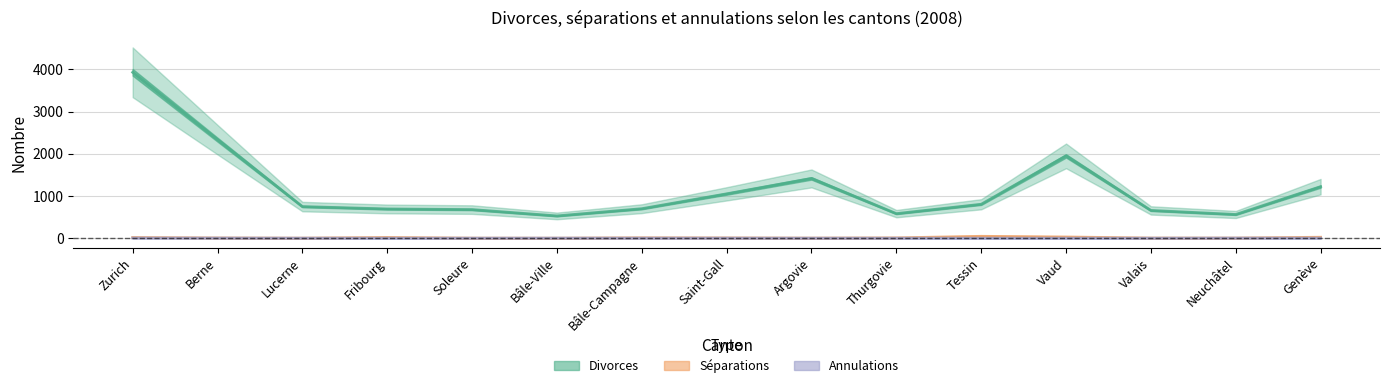

How many lines are shown in the chart?

3